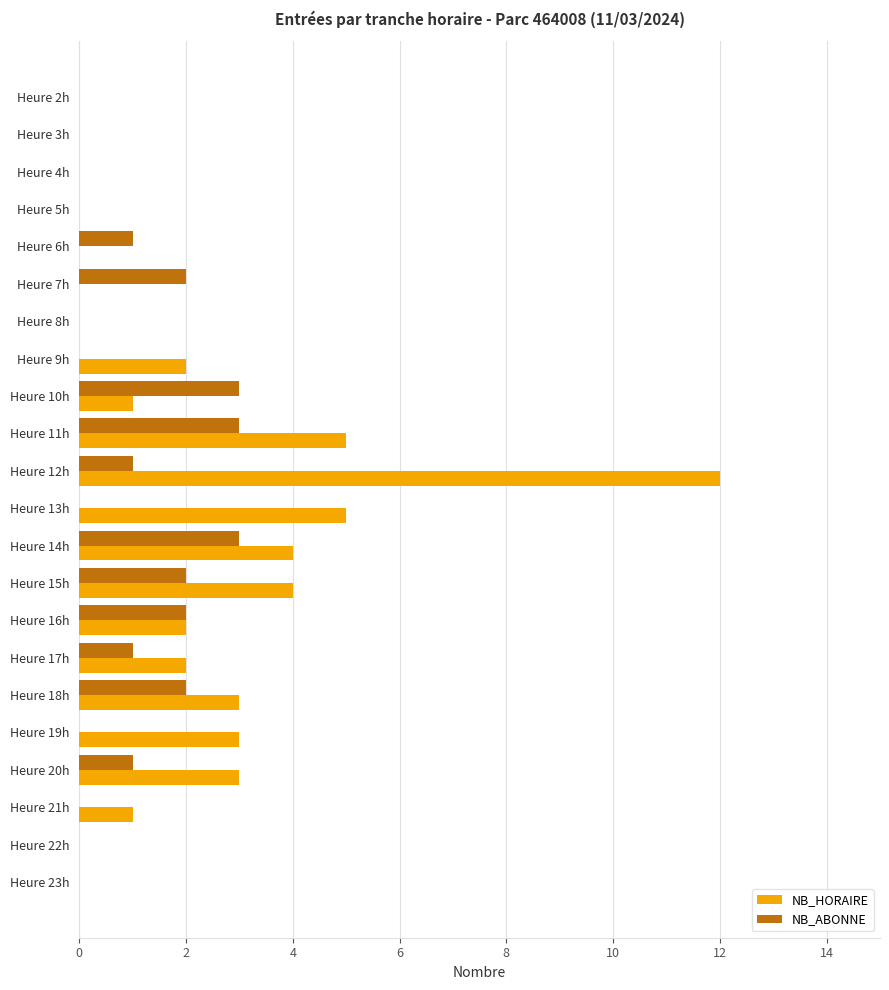

Which series has the largest total across all categories?

NB_HORAIRE